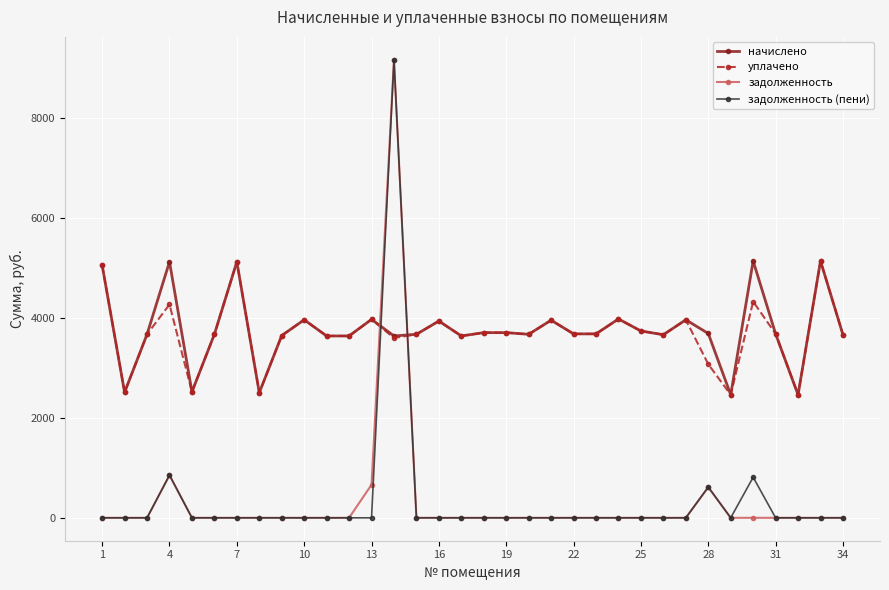

Which series has the largest range (max minus min)?

задолженность